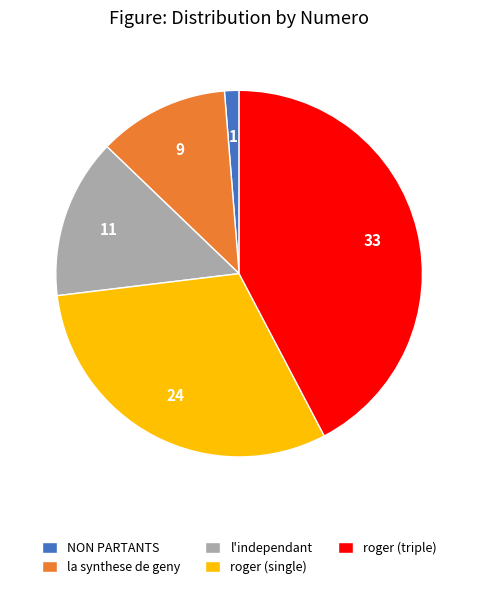

Combined, do roger (triple) and roger (single) account for over 50%?

Yes